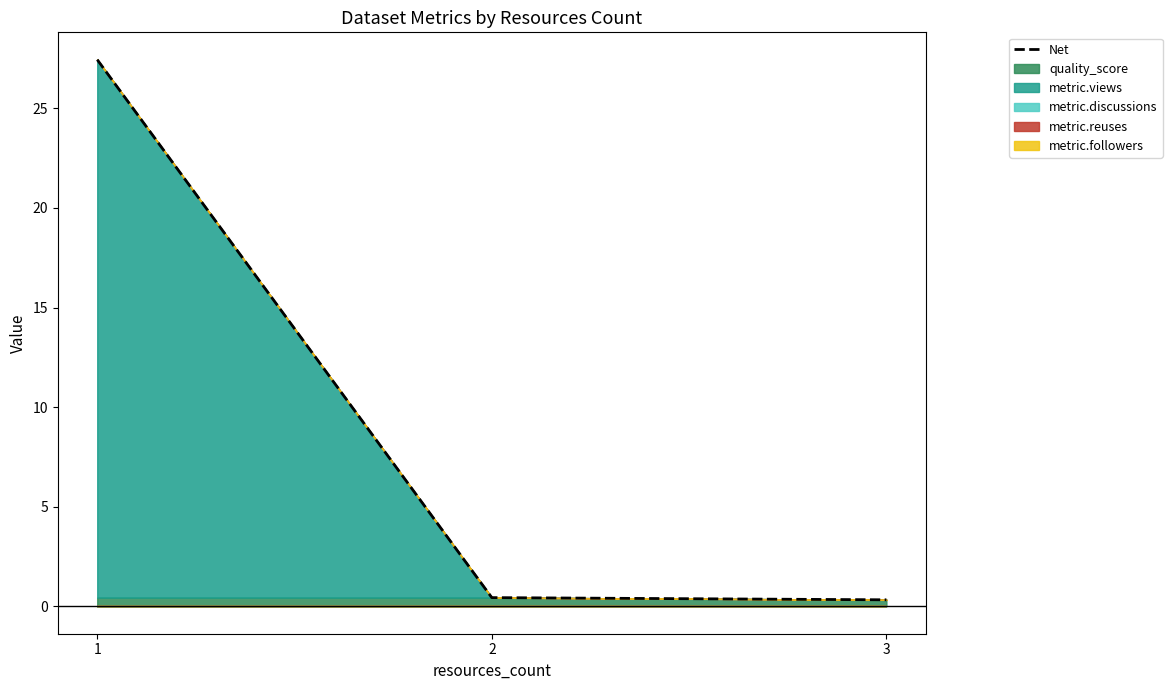

What is the sum of the values at 3 and 2?

0.8